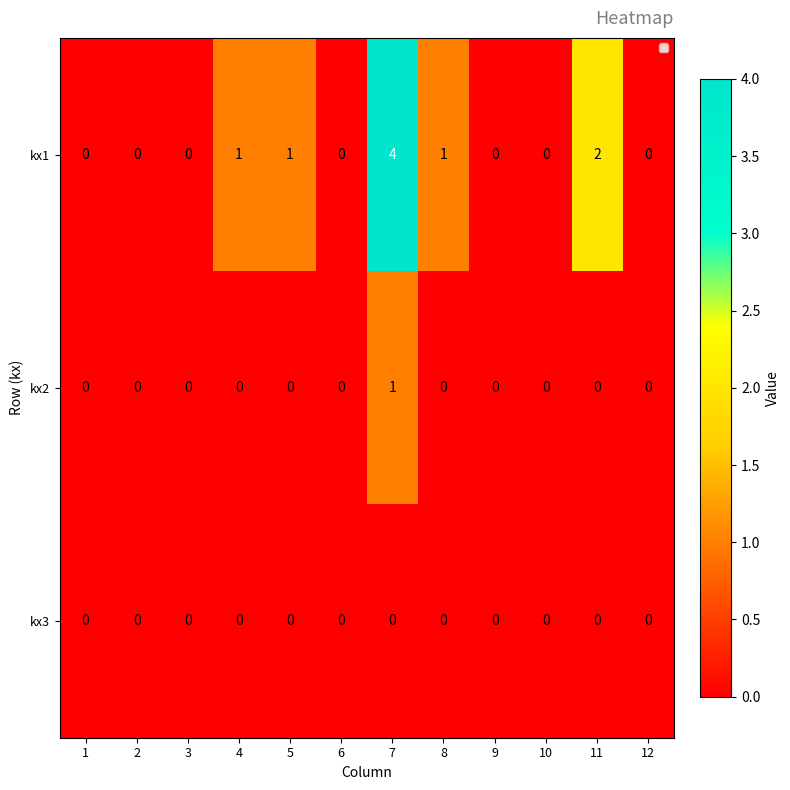

Is it true that kx2 equals 0 at 5?

True